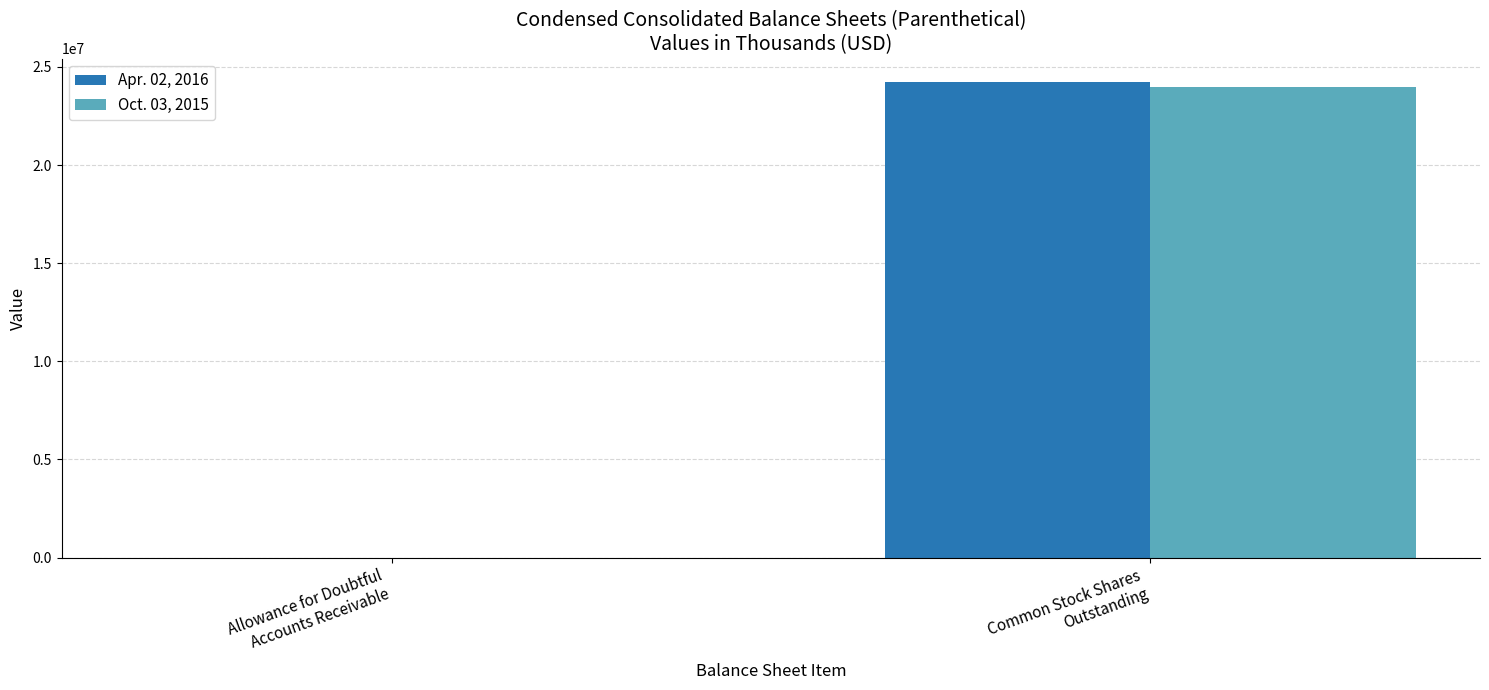

At which category is the sum across all series the highest?

Common Stock Shares
Outstanding